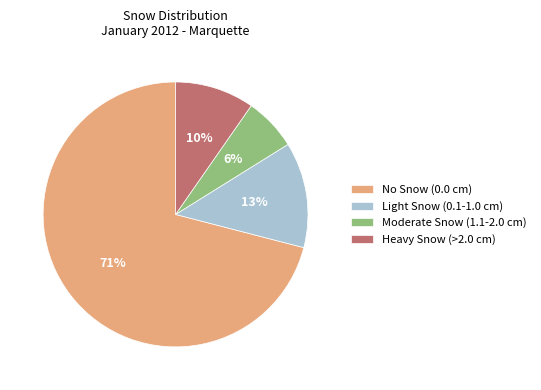

Is there a majority slice in this chart?

Yes